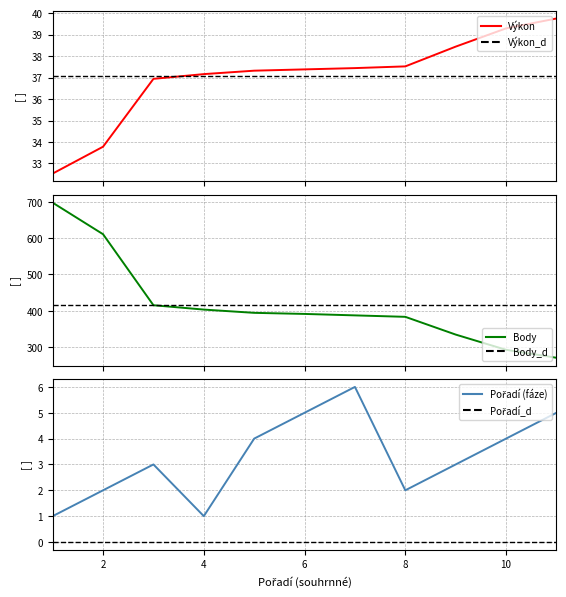

After their last crossing, which series has the higher values: Výkon_d or Výkon?

Výkon